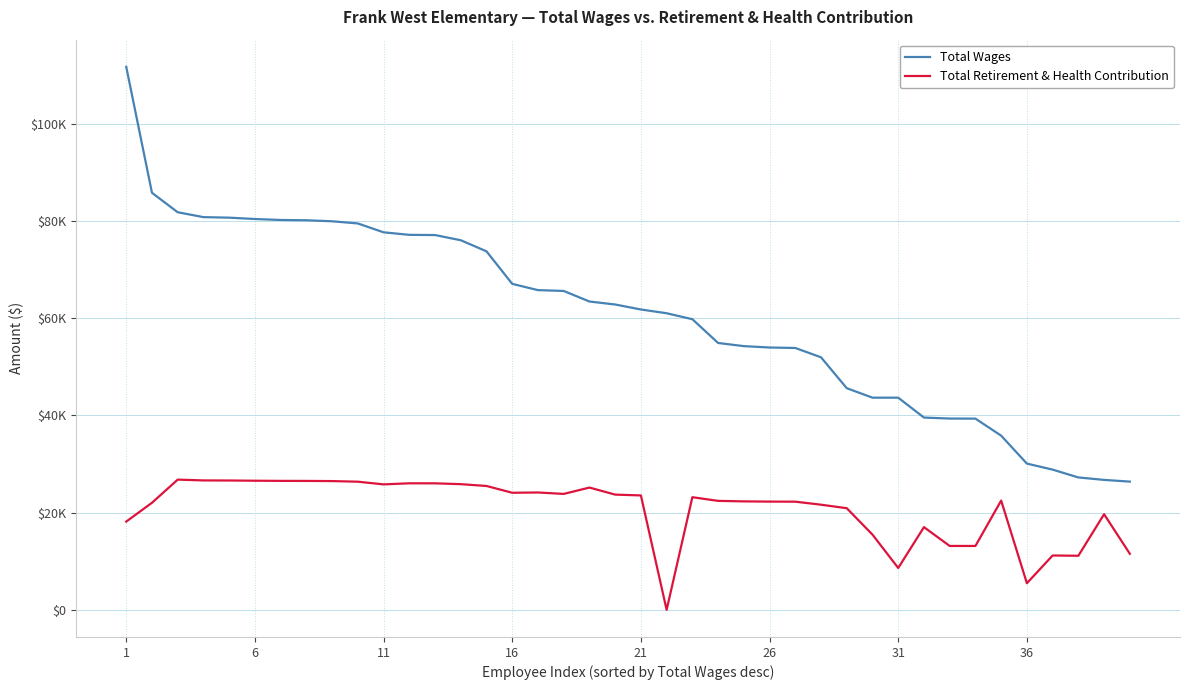

At which category is the sum across all series the highest?

1